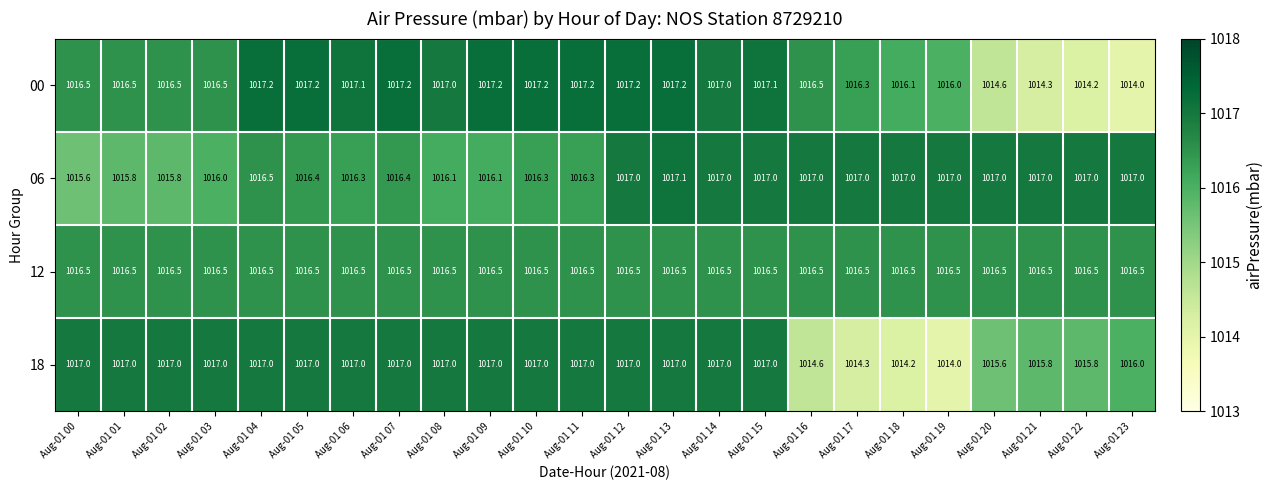

At Aug-01 21, list the series in order from smallest to largest.

00, 18, 12, 06